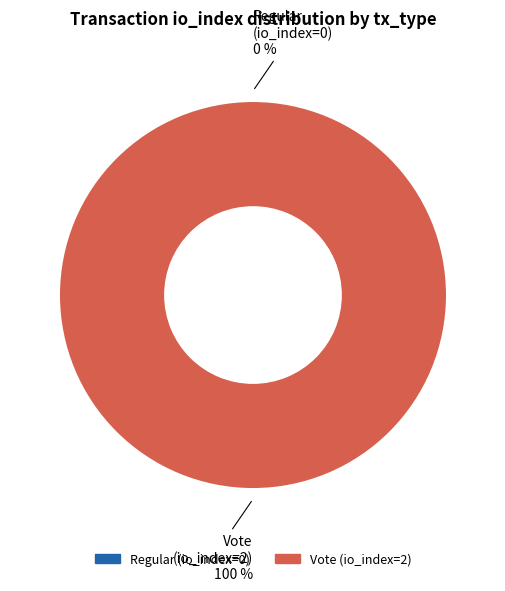

Which category has the smallest portion of the pie?

Regular (io_index=0)